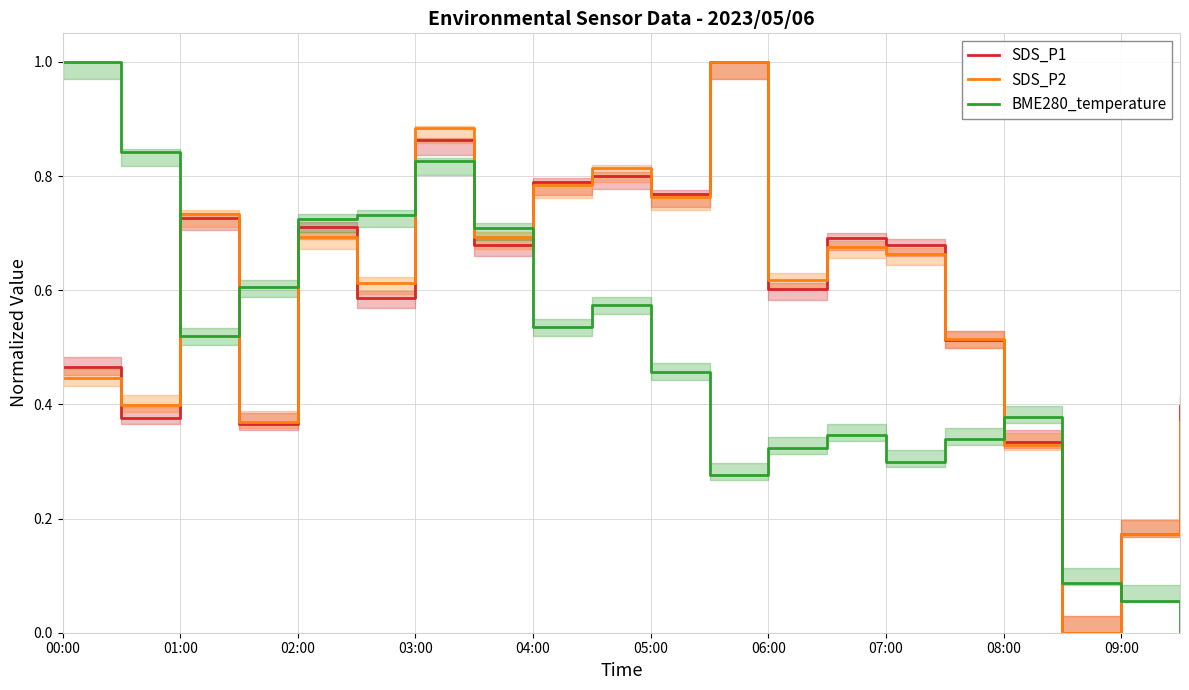

Is the value of SDS_P1 at 02:00 greater than the value of BME280_temperature at 05:00?

Yes